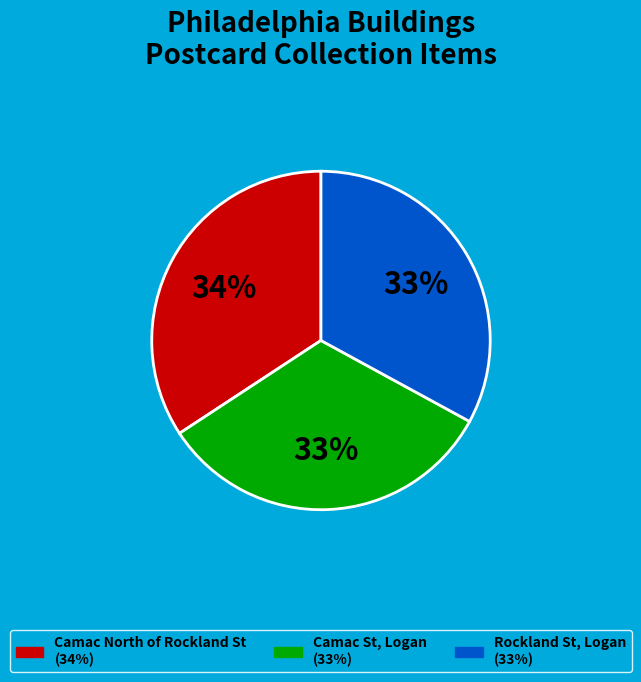

Is the sum of Camac North of Rockland St and Rockland St, Logan greater than half?

Yes